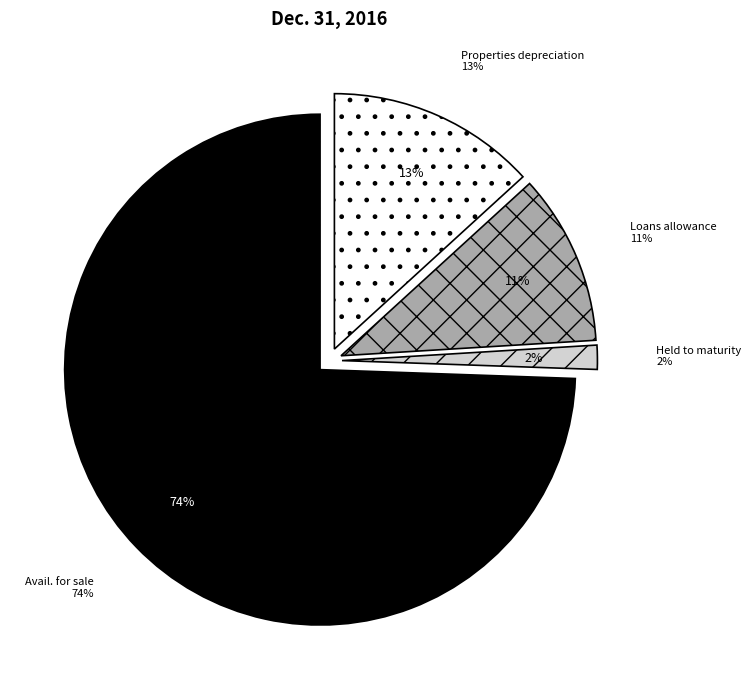

What is the majority slice?

Available for sale, amortized cost